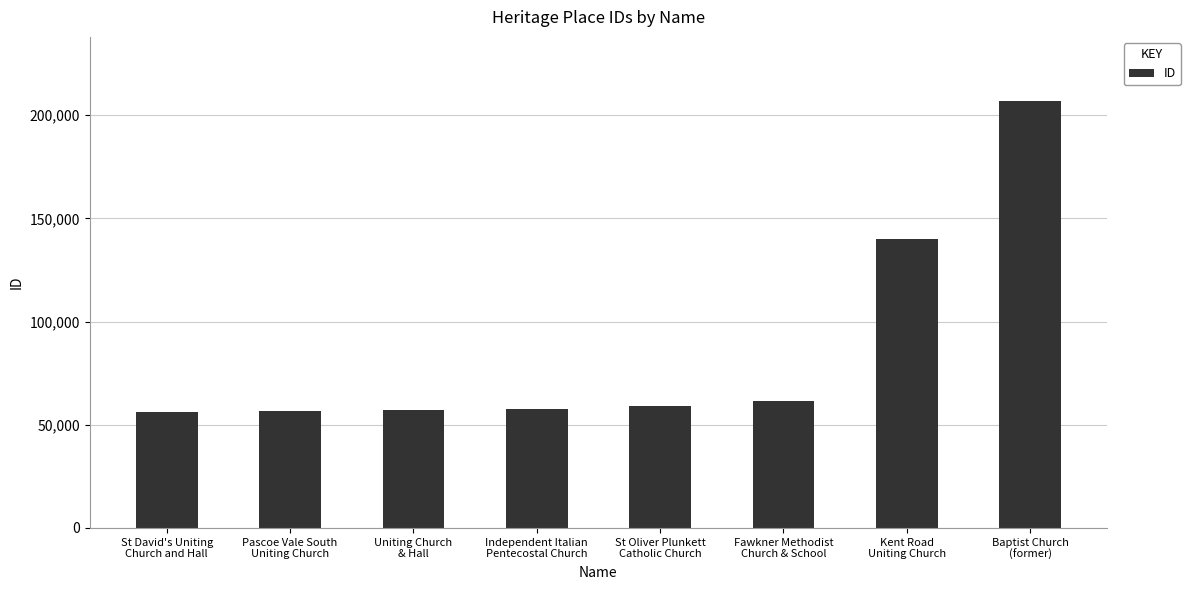

What is the difference between the values at Baptist Church
(former) and Uniting Church
& Hall?

149935